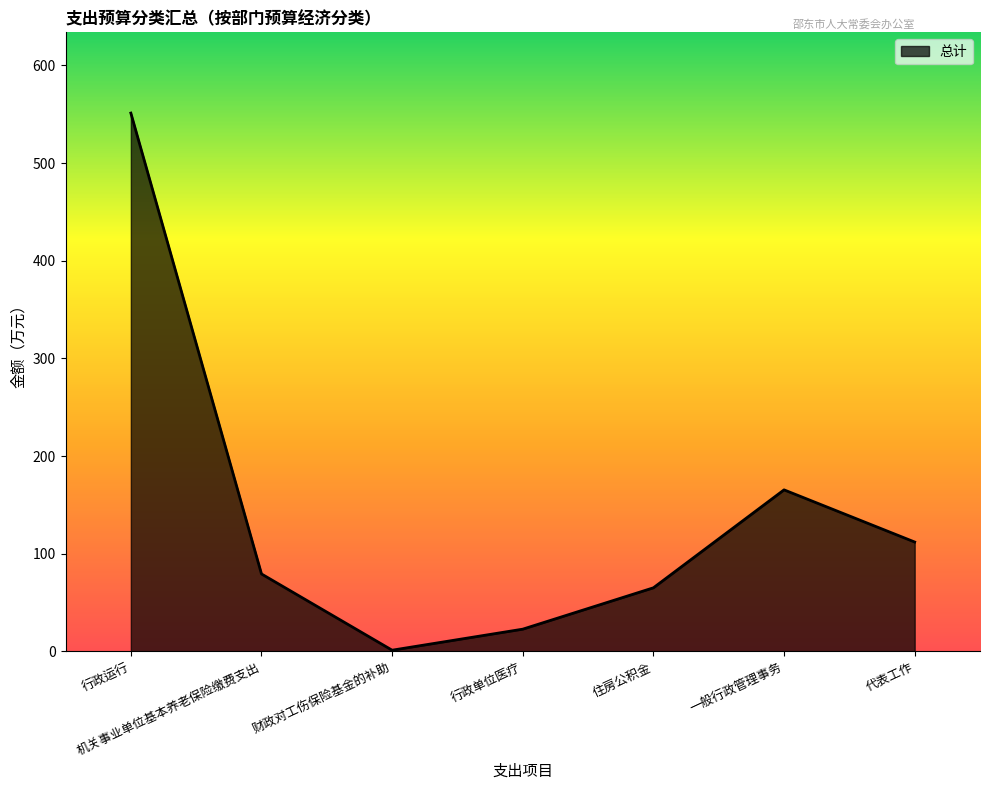

Which category has the lowest value across all series?

财政对工伤保险基金的补助